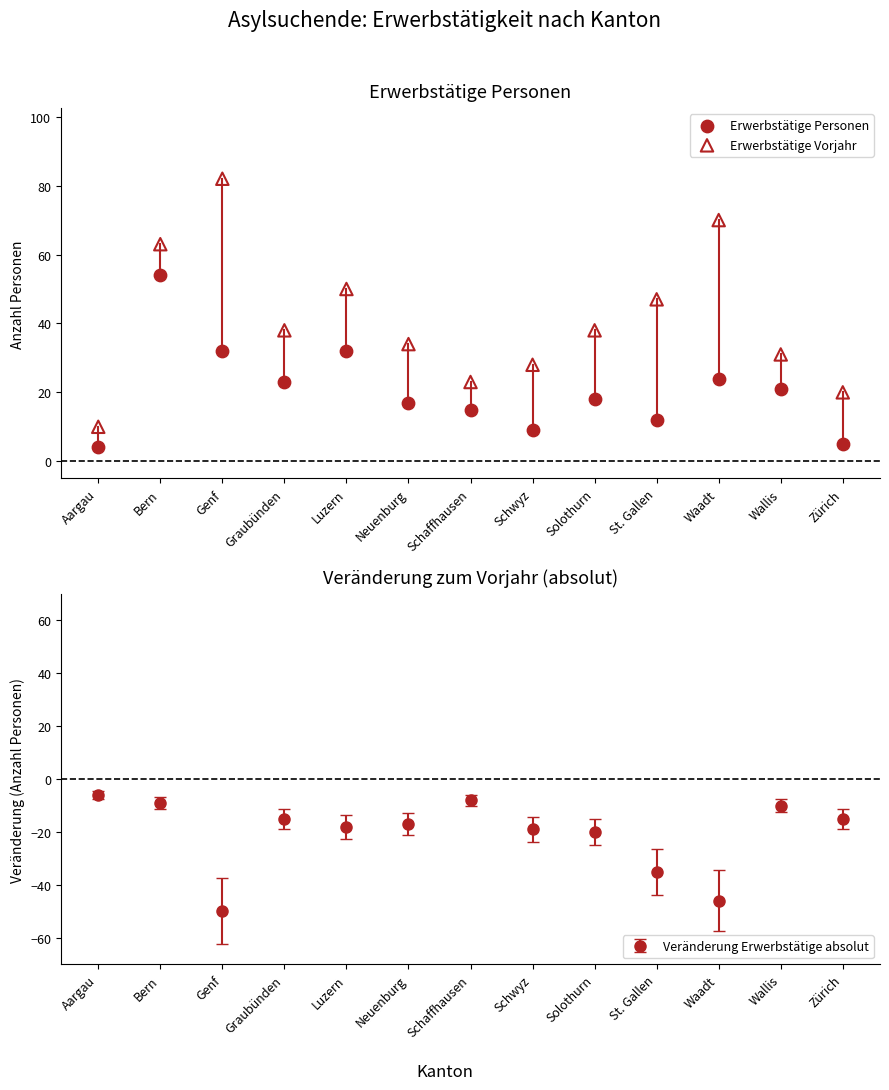

Which series reaches the minimum Y coordinate?

Erwerbstätige Personen